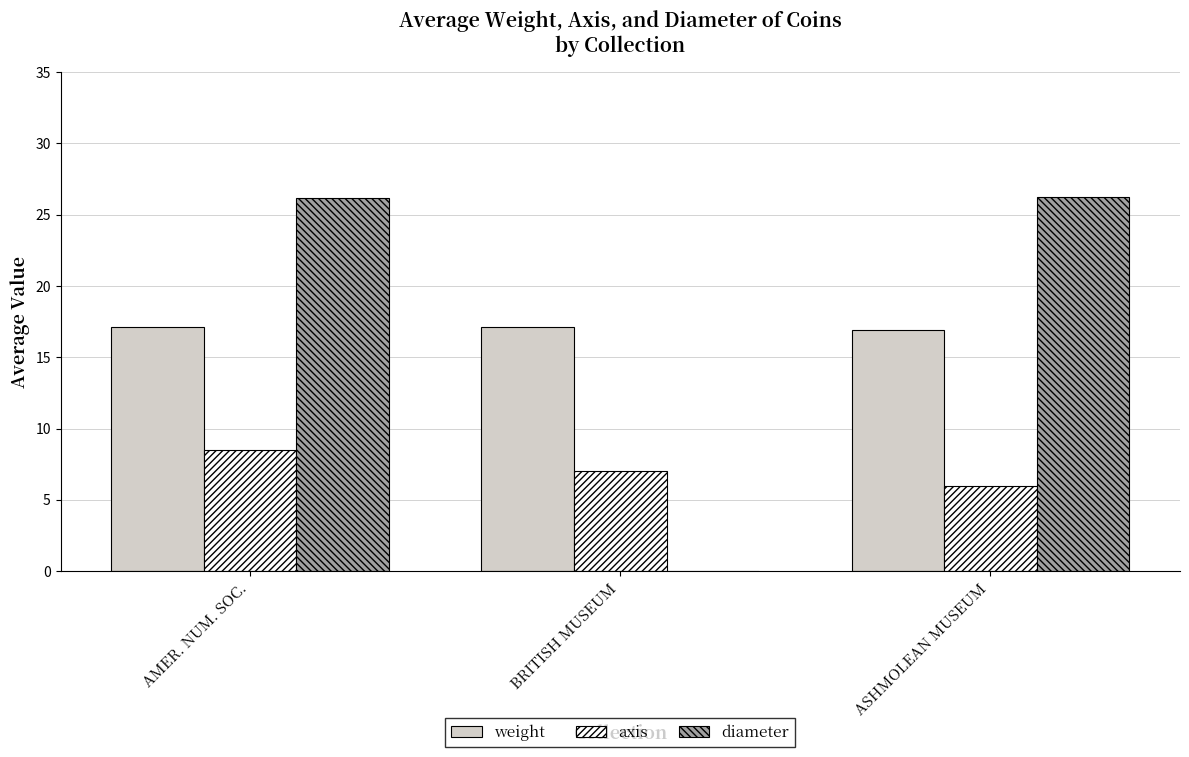

What is the sum of the axis values at ASHMOLEAN MUSEUM and AMER. NUM. SOC.?

14.5